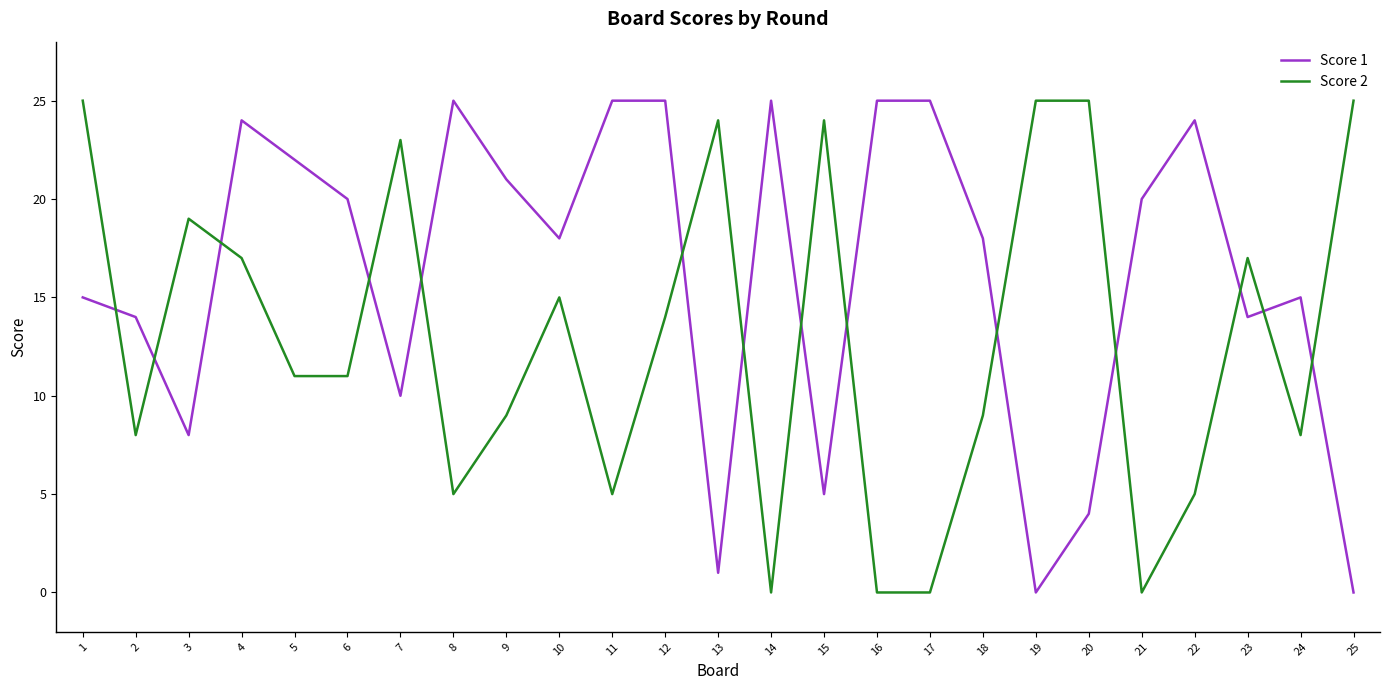

Is the value of Score 2 at 18 greater than the value of Score 1 at 15?

Yes